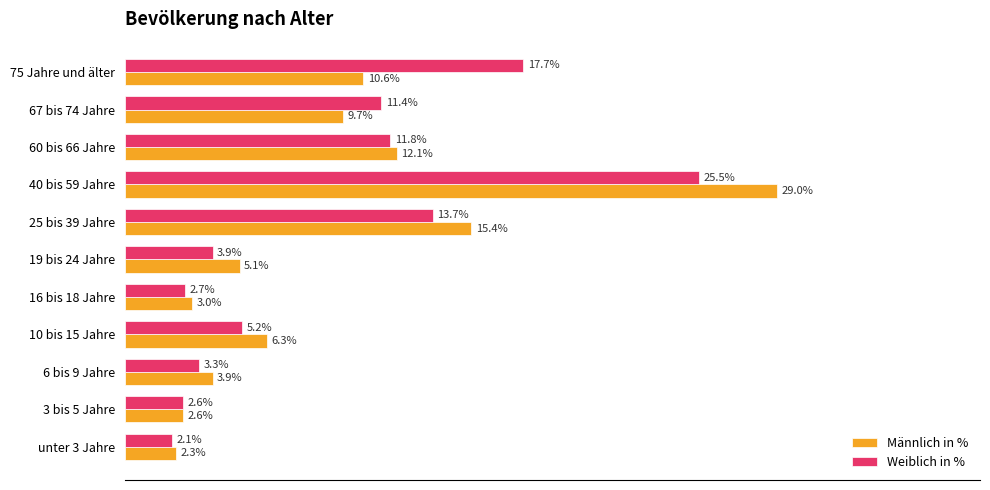

At which label is Weiblich in % closest to 13?

25 bis 39 Jahre